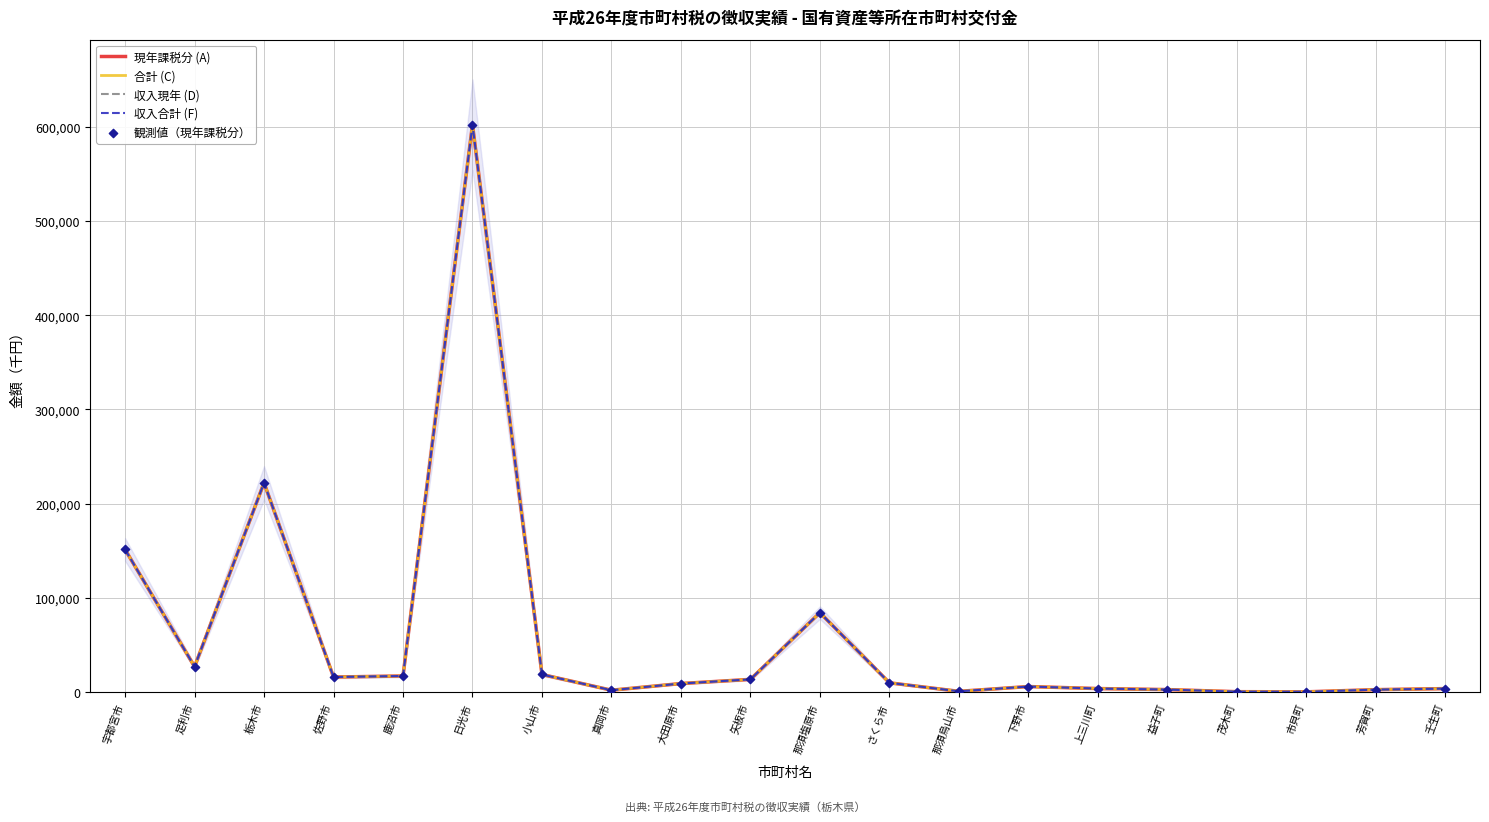

At which category is the sum across all series the highest?

日光市